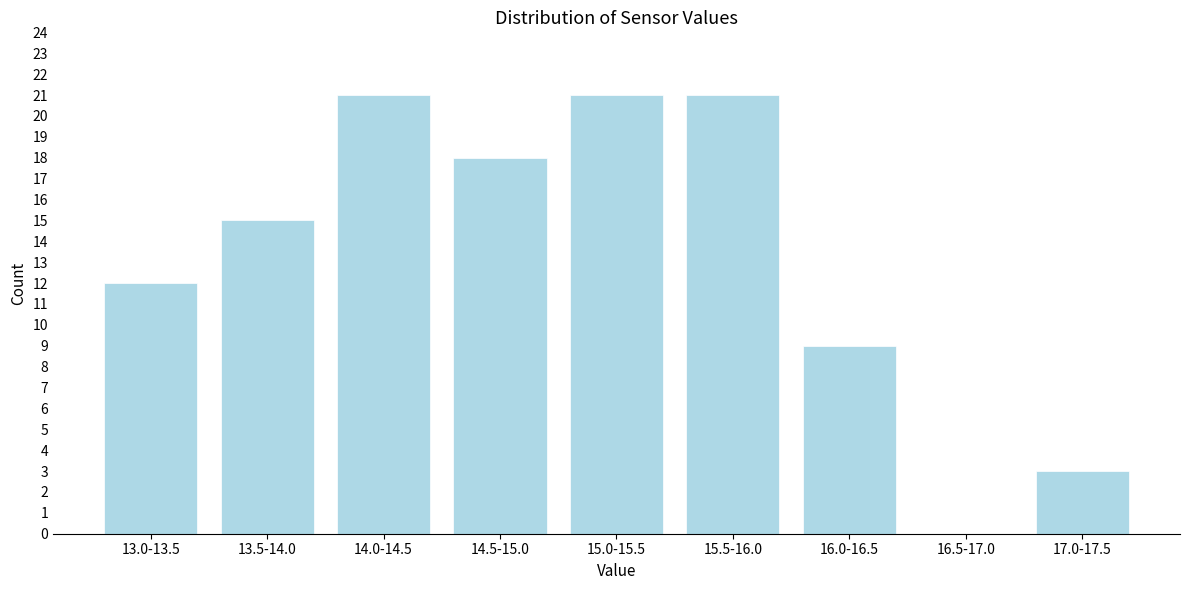

Reading left to right, extract all data points from this chart.

13.0-13.5=12	13.5-14.0=15	14.0-14.5=21	14.5-15.0=18	15.0-15.5=21	15.5-16.0=21	16.0-16.5=9	16.5-17.0=0	17.0-17.5=3